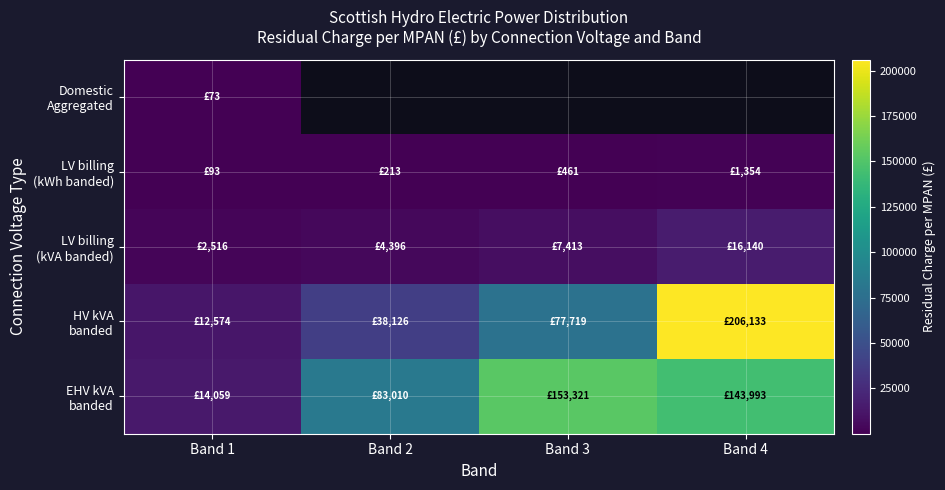

True or false: LV billing (kVA banded) has a value of 4395.9 at Band 2.

True